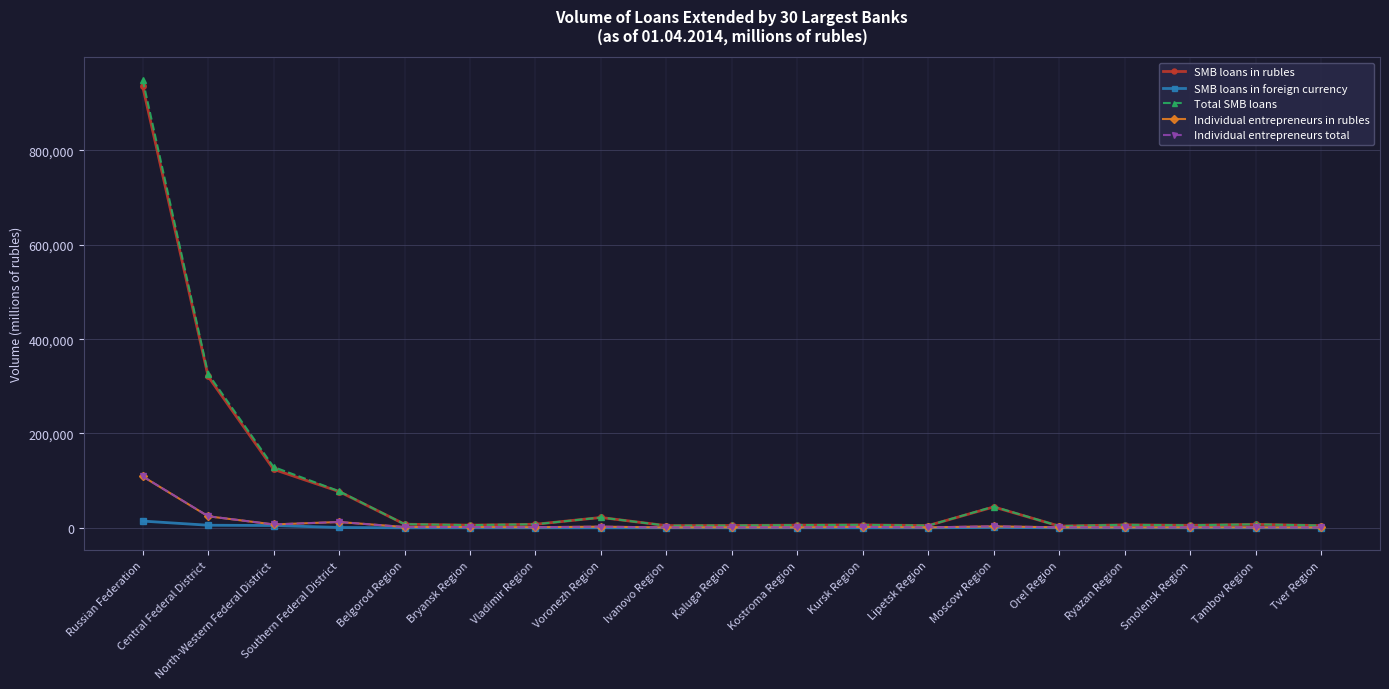

At which category does the chart reach its peak across all series?

Russian Federation